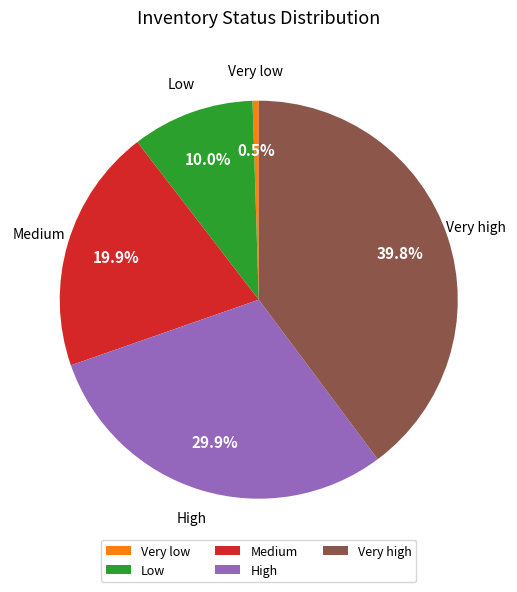

Is it true that High is 30% of the pie?

True